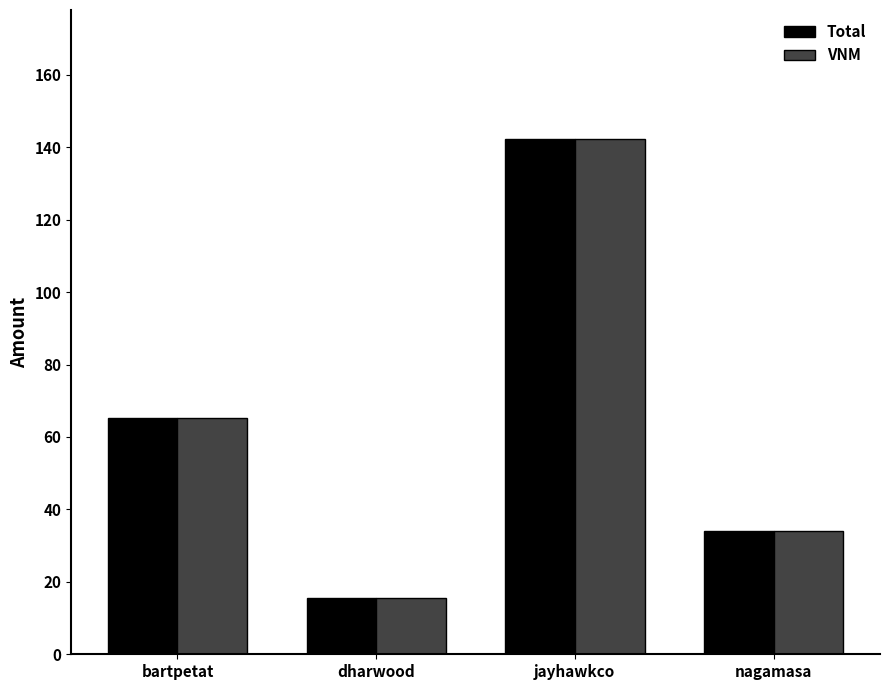

Is the value of Total at dharwood greater than the value of VNM at jayhawkco?

No